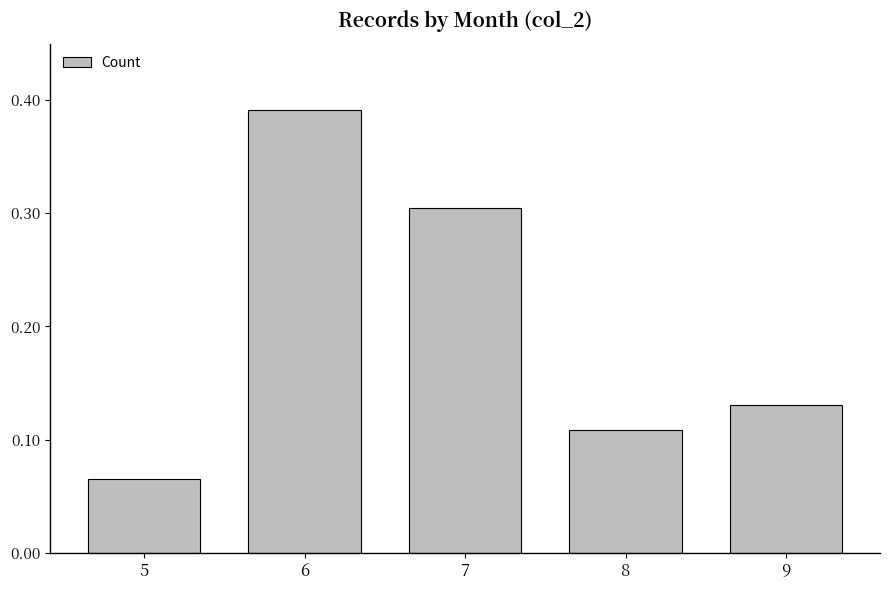

What is the sum of the values at 9 and 5?

0.2